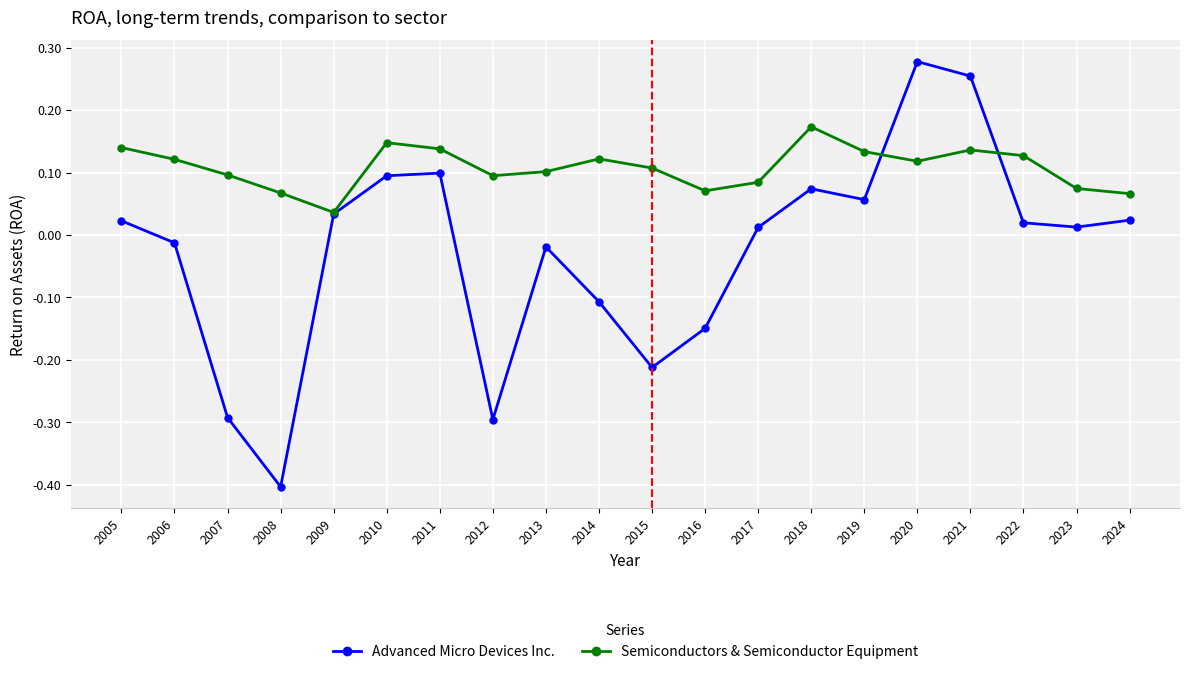

How many interior local valleys does the Semiconductors & Semiconductor Equipment series have?

4